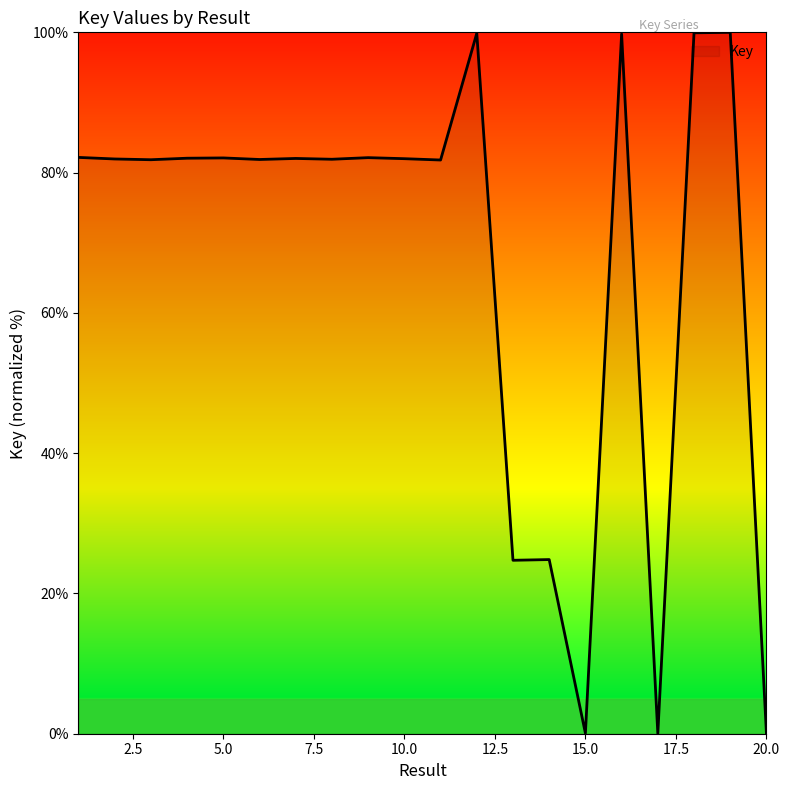

What is the maximum value shown in the chart?

100.0